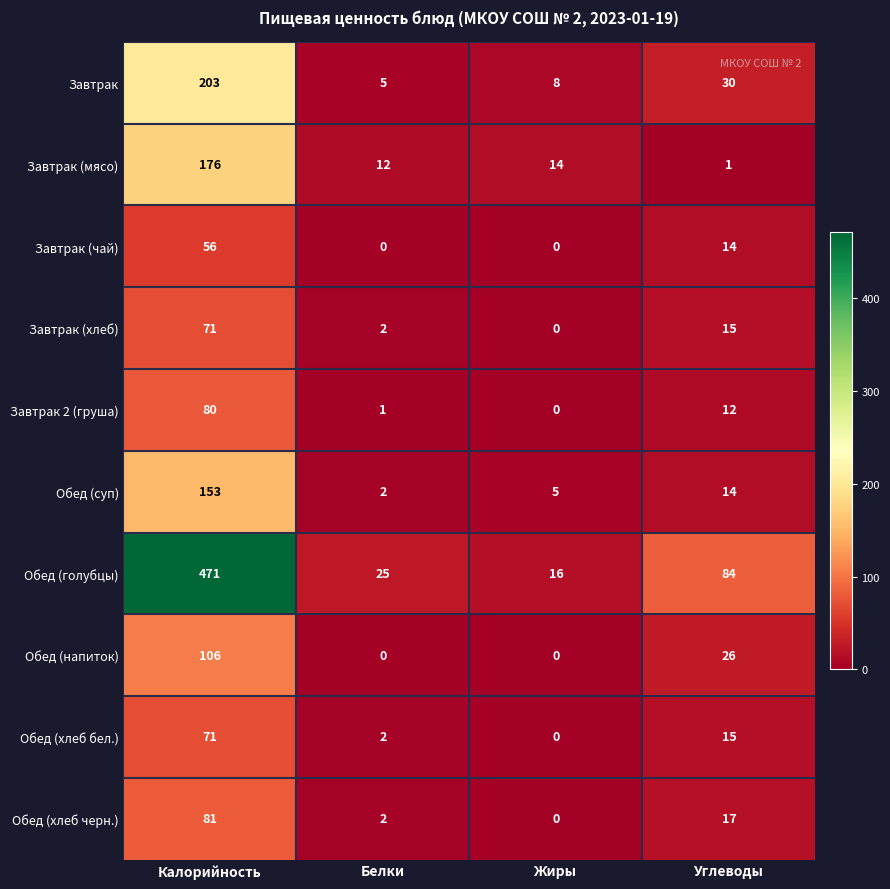

How many series are shown in this chart?

10